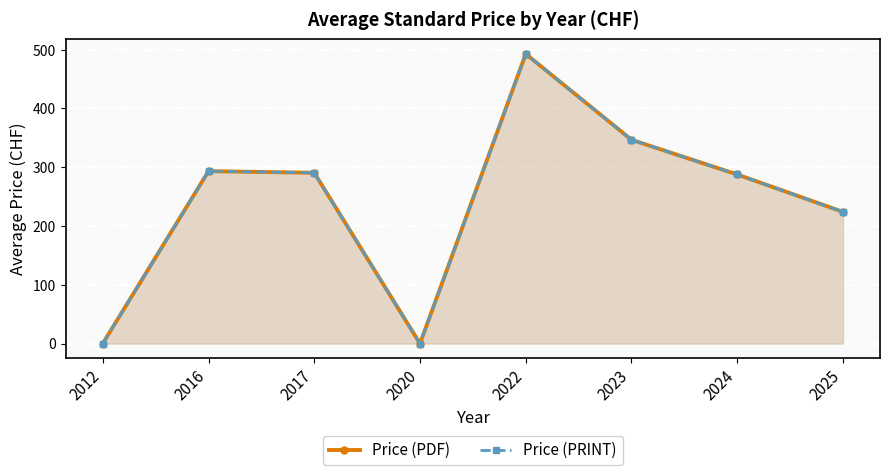

Reading left to right, list all the values displayed in this chart.

Price (PDF): 0.0	293.3	290.5	0.0	492.8	346.7	287.7	224.0
Price (PRINT): 0.0	293.3	290.5	0.0	492.8	346.7	287.7	224.0